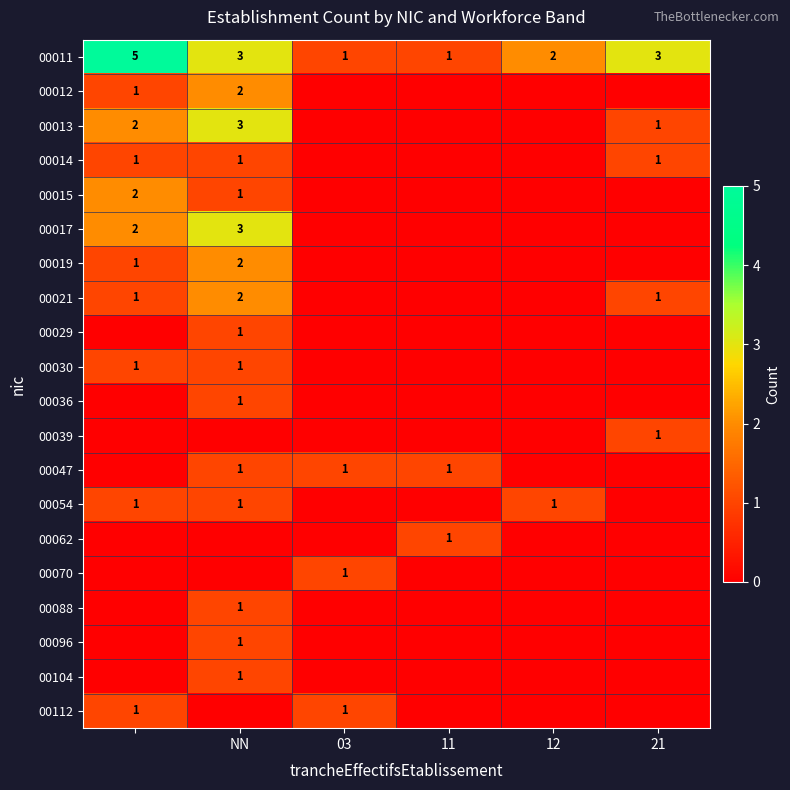

Is it true that 00011 equals 1 at 03?

True